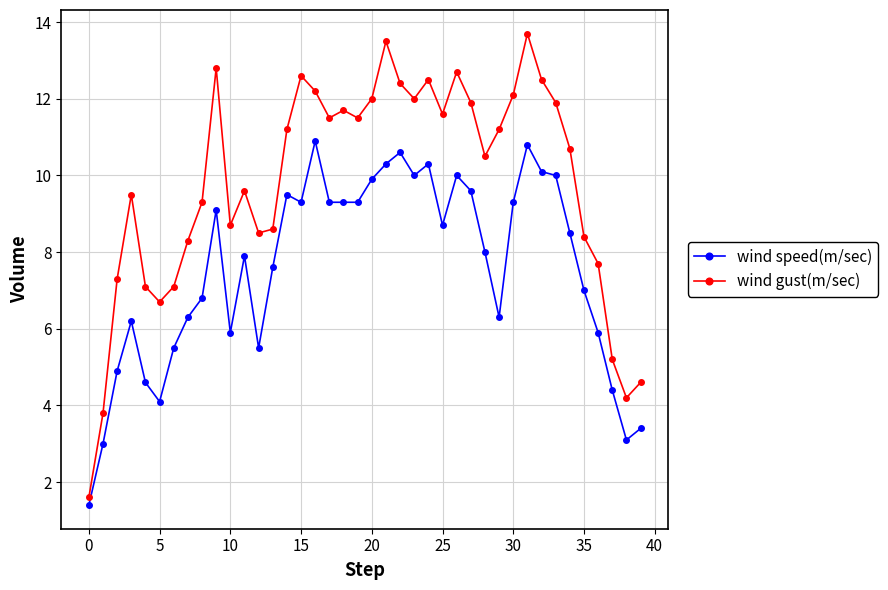

Which series has the largest total across all categories?

wind gust(m/sec)